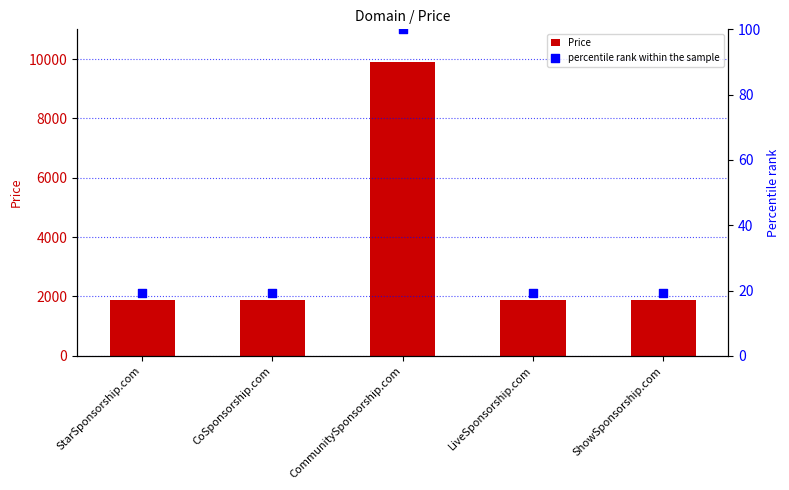

Which series has the largest total across all categories?

Price